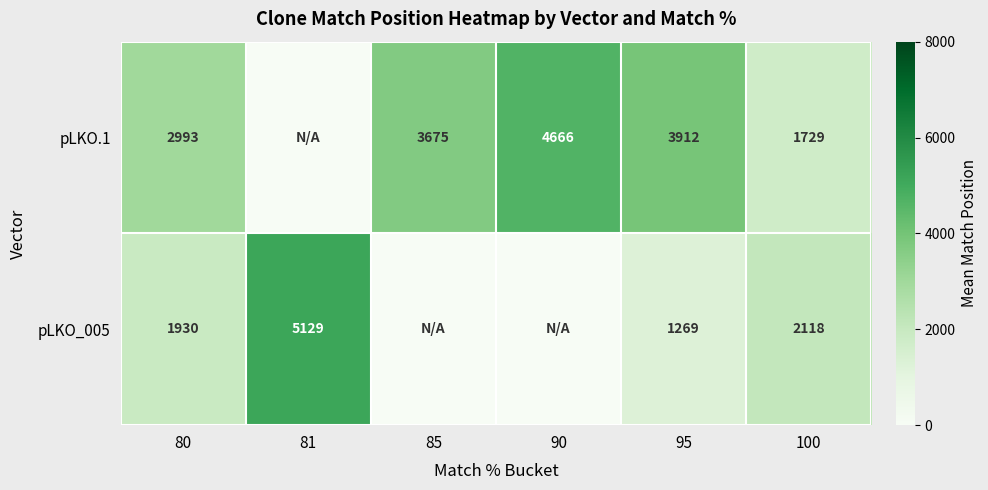

What is the difference between the pLKO.1 values at 85 and 90?

991